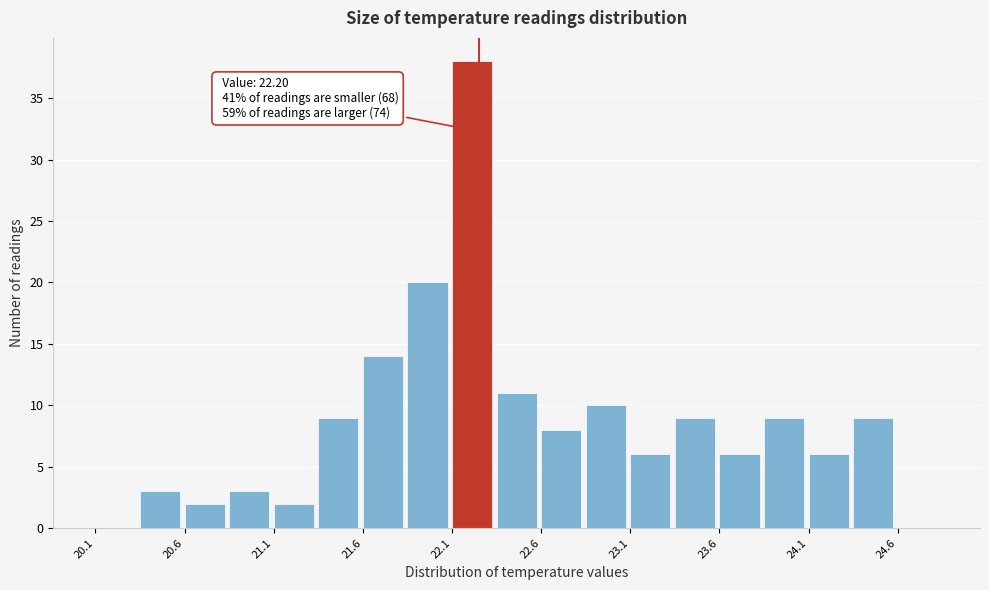

Over which range of the x-axis is the bar tallest?

22.05 to 22.30